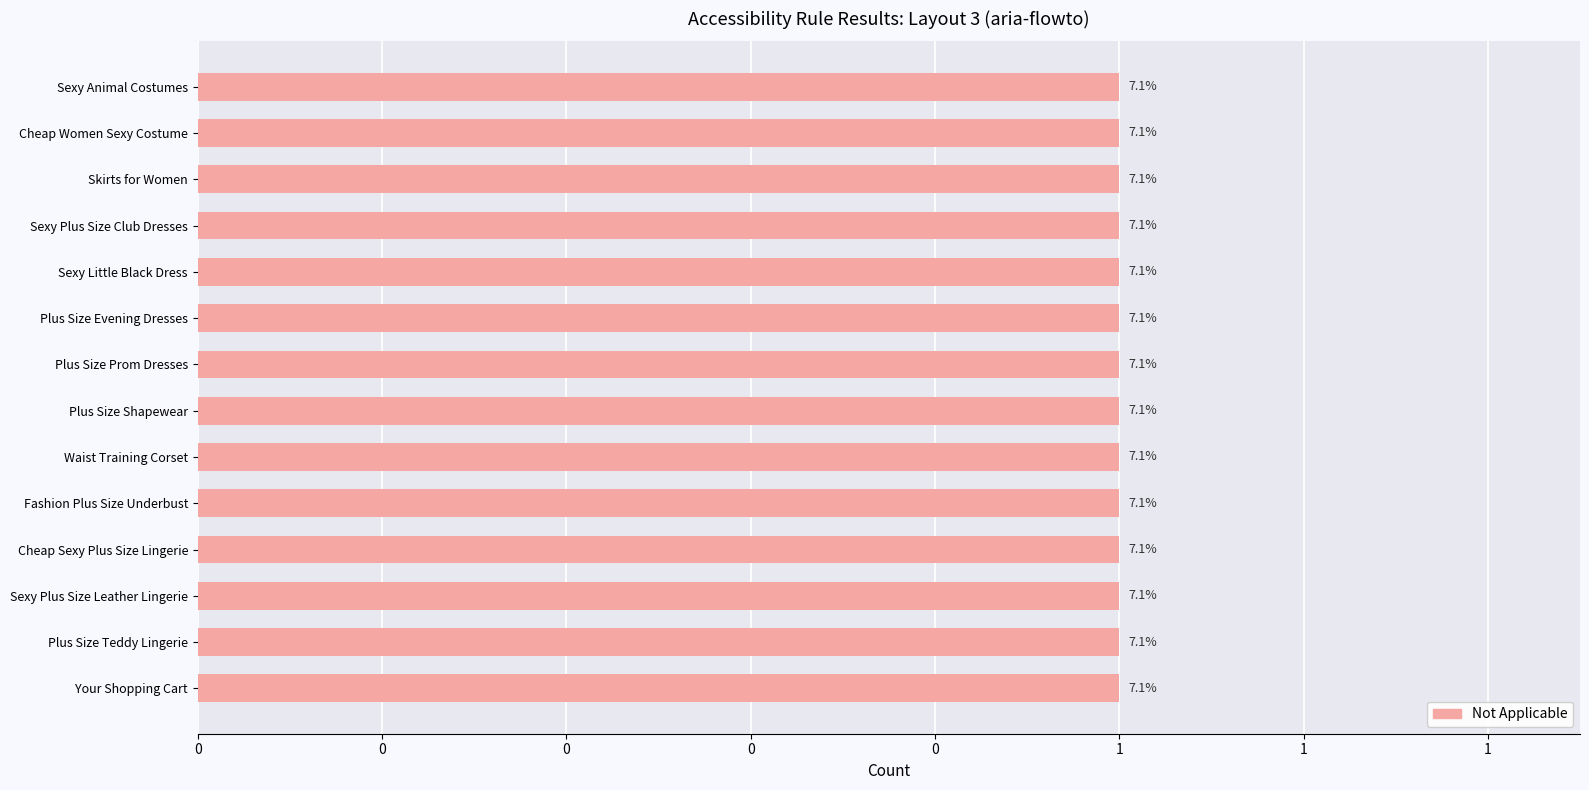

What position from the right is Plus Size Prom Dresses?

8